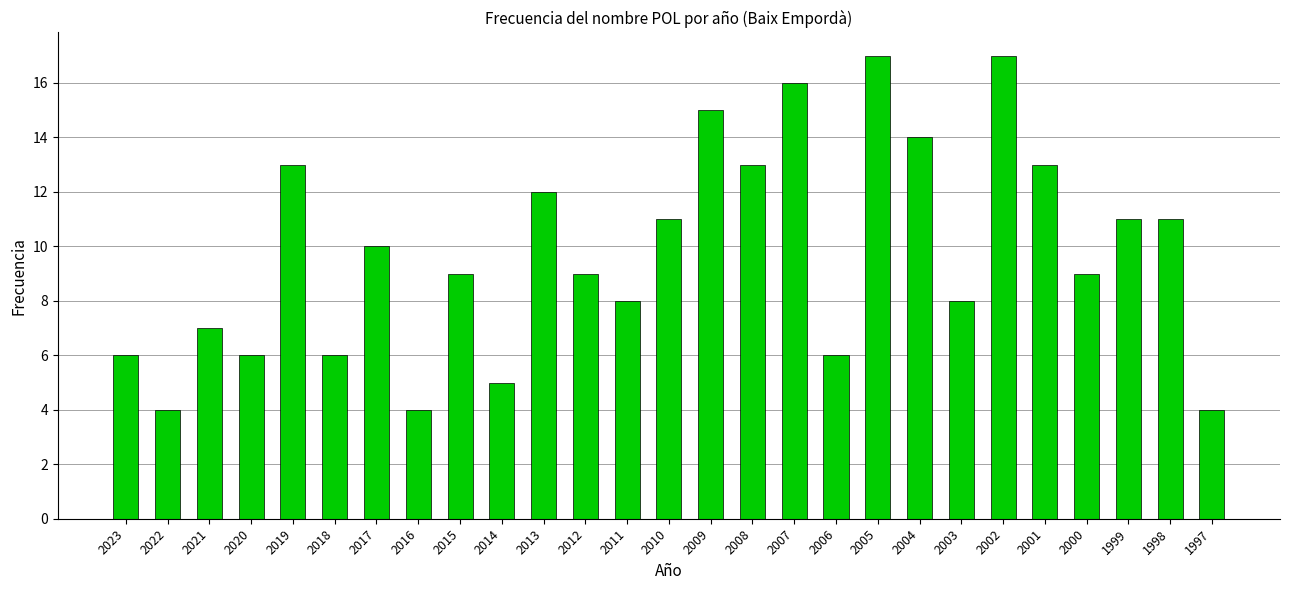

What is the minimum value shown in the chart?

4